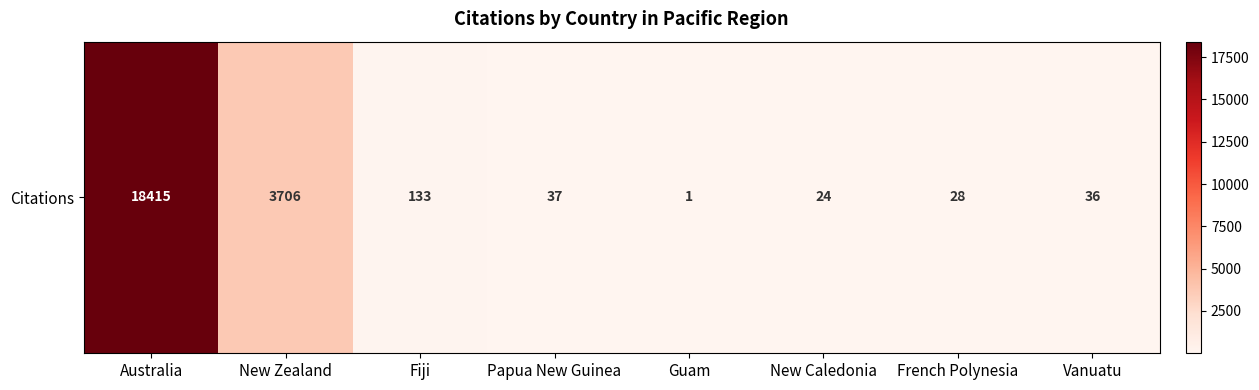

Reading left to right, extract all data points from this chart.

Australia=18415	New Zealand=3706	Fiji=133	Papua New Guinea=37	Guam=1	New Caledonia=24	French Polynesia=28	Vanuatu=36